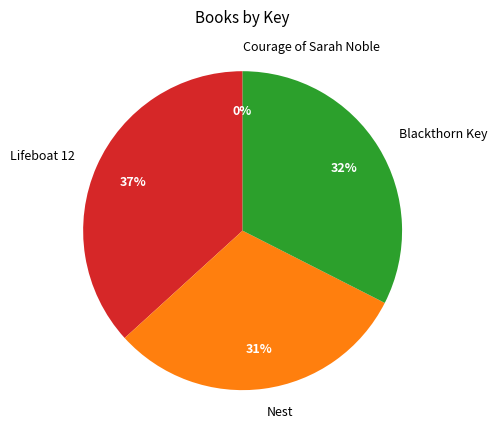

What is the ratio of the value at Nest to the value at Lifeboat 12?

0.8